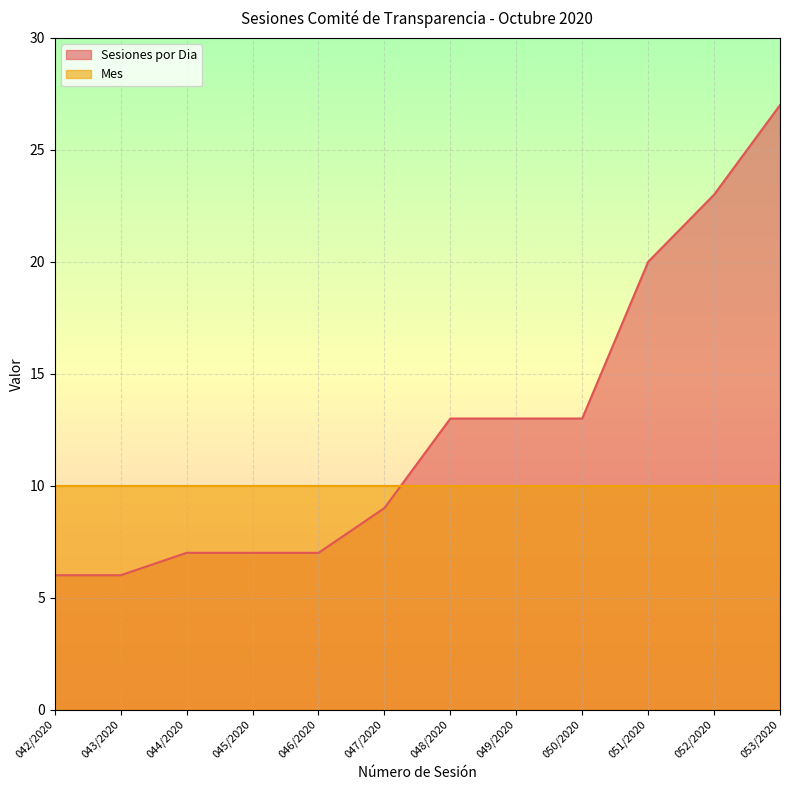

What position from the left is 048/2020?

7